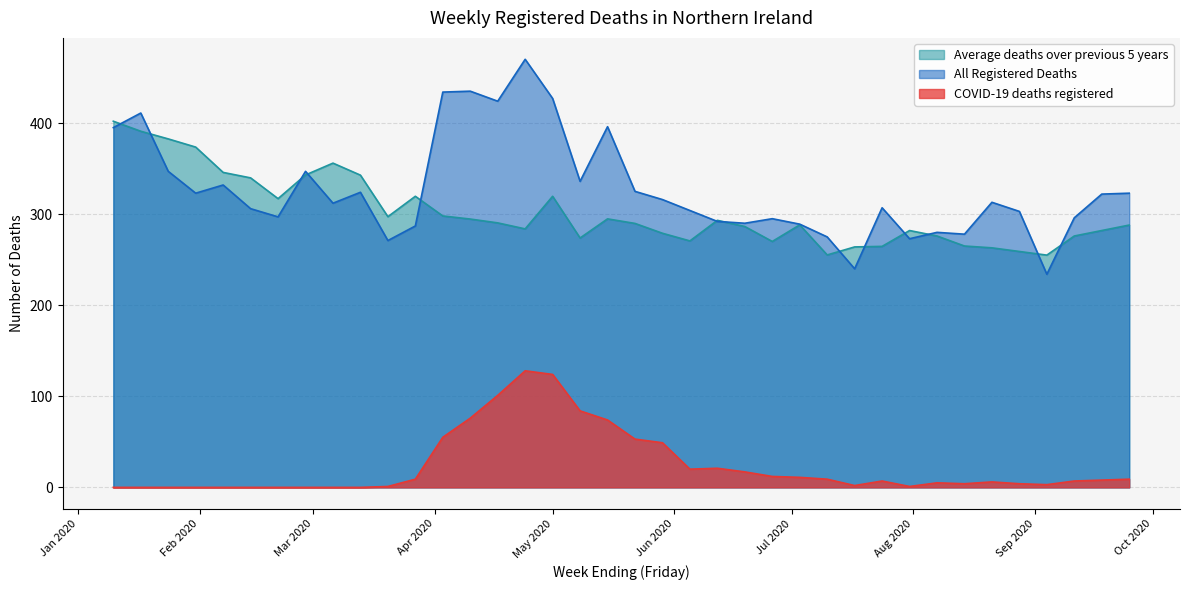

Read the Average deaths over previous 5 years value at 2020-06-19.

286.4